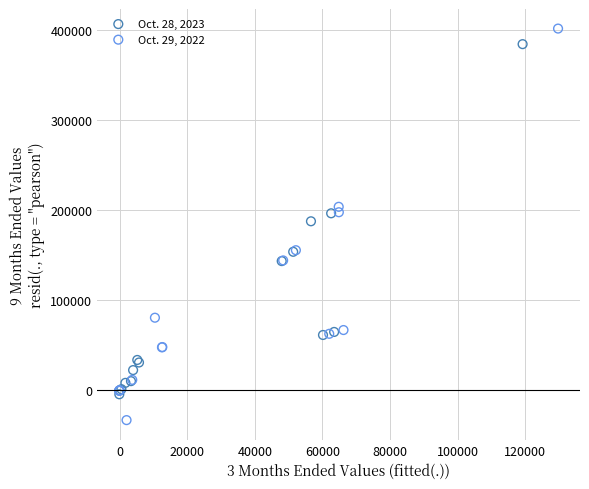

Which series contains the highest Y value?

Oct. 29, 2022